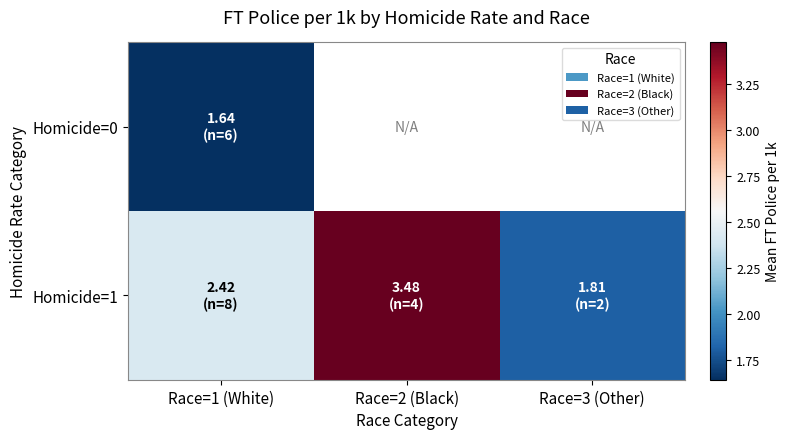

Is the value of Homicide=0 at Race=2 (Black) greater than the value of Homicide=1 at Race=3 (Other)?

No